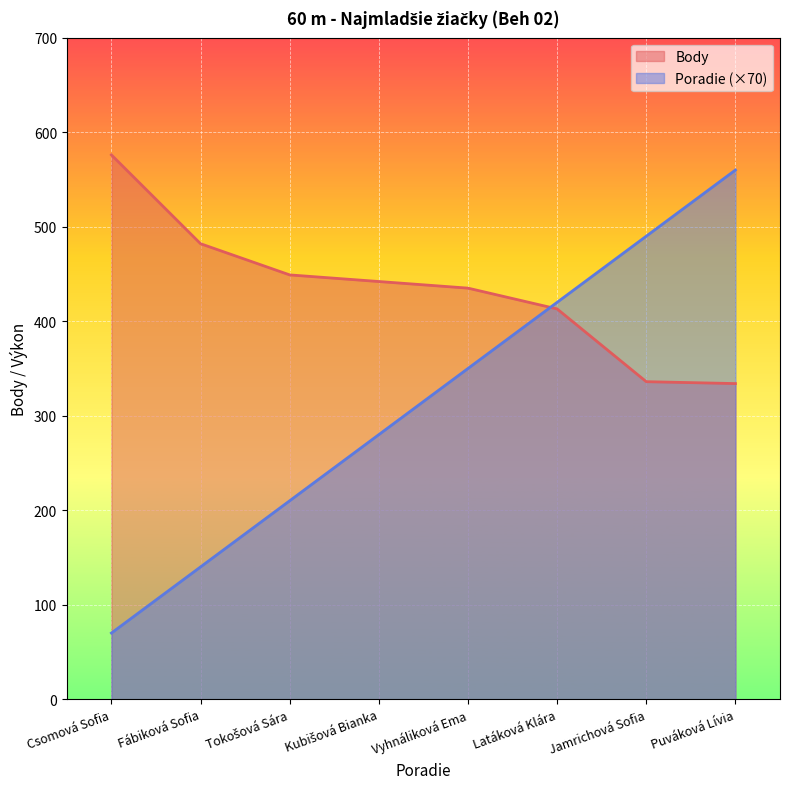

True or false: Body has more than 0 interior local peaks.

False